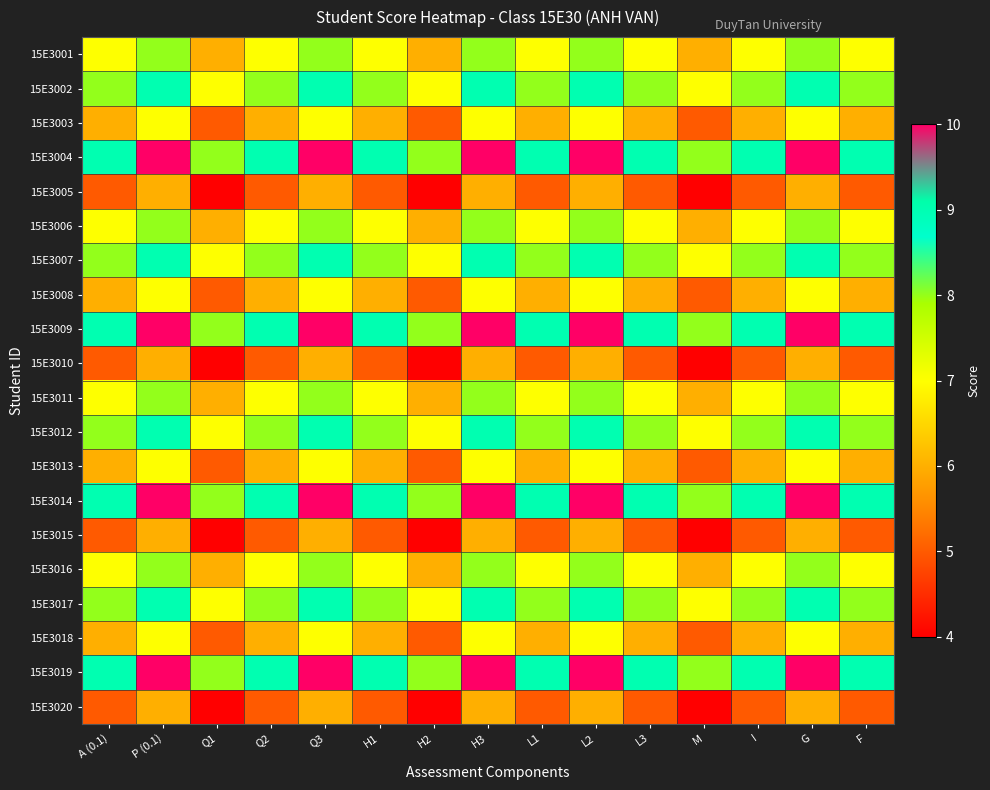

At H3, list the series in order from smallest to largest.

15E3005, 15E3010, 15E3015, 15E3020, 15E3003, 15E3008, 15E3013, 15E3018, 15E3001, 15E3006, 15E3011, 15E3016, 15E3002, 15E3007, 15E3012, 15E3017, 15E3004, 15E3009, 15E3014, 15E3019